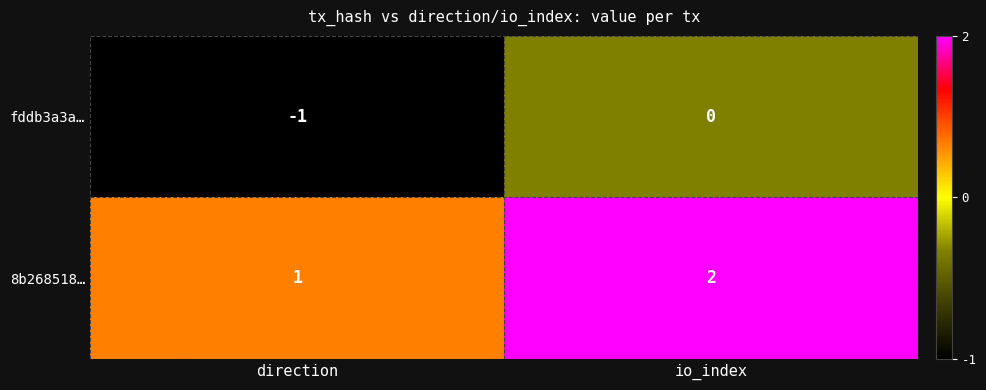

Which series has the largest total across all categories?

8b268518…